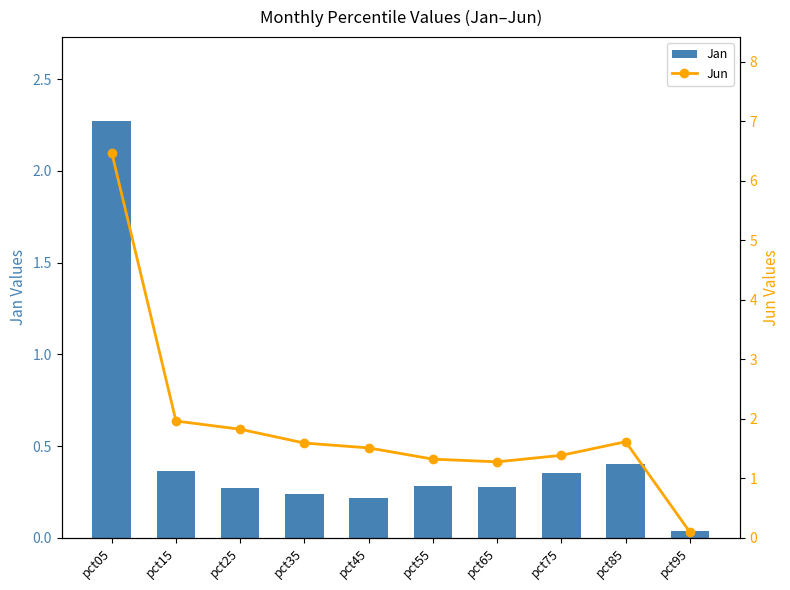

Is the value of Jun at pct75 greater than the value of Jan at pct35?

Yes